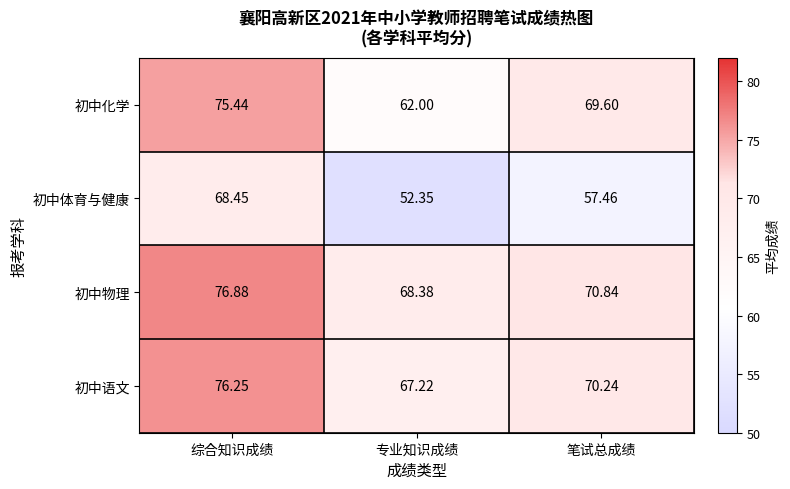

Which series has the largest total across all categories?

初中物理